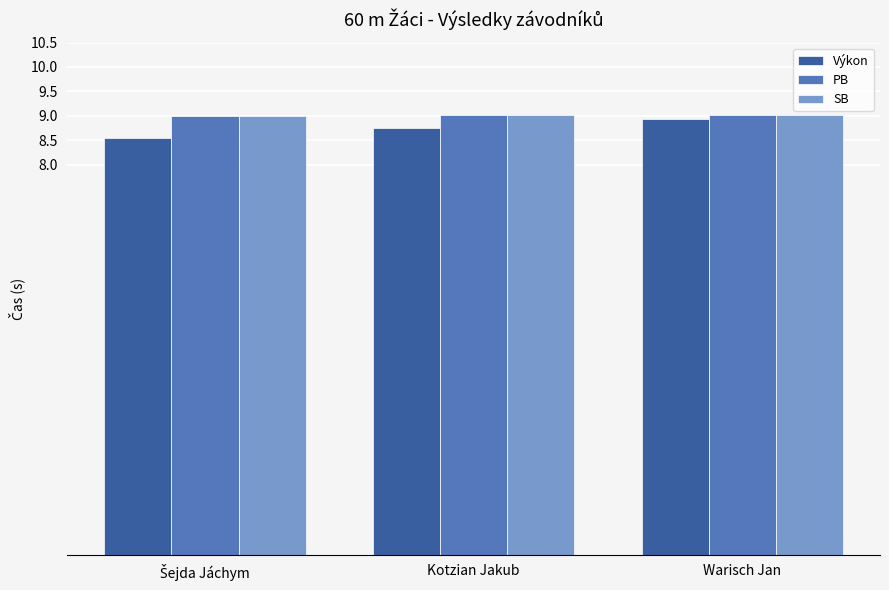

Count the number of categories in the chart.

3